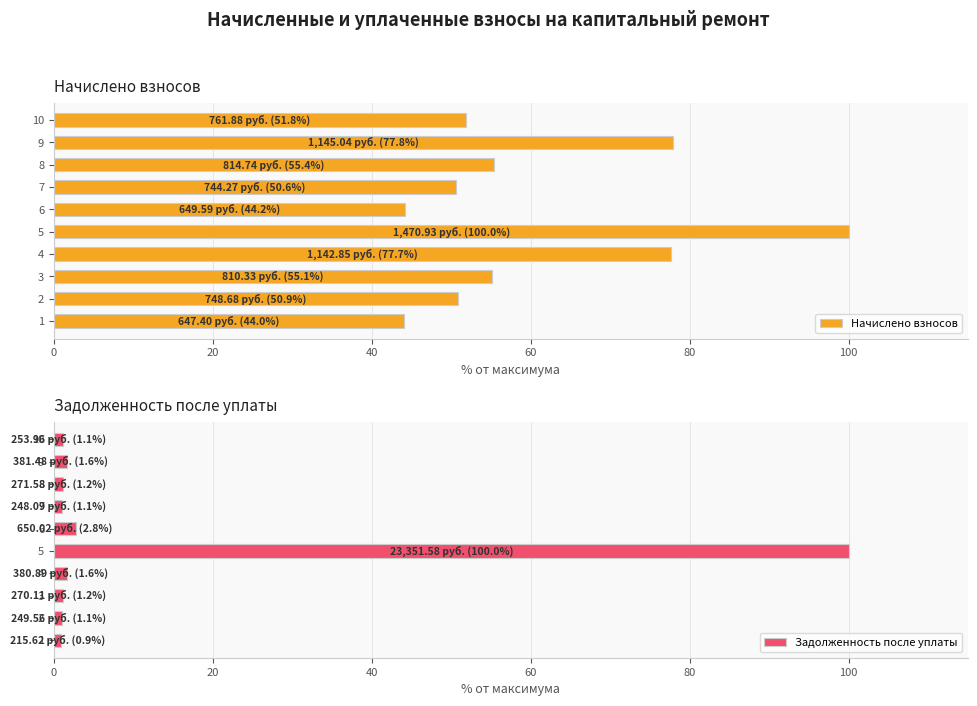

At how many categories does at least one series exceed 90?

1